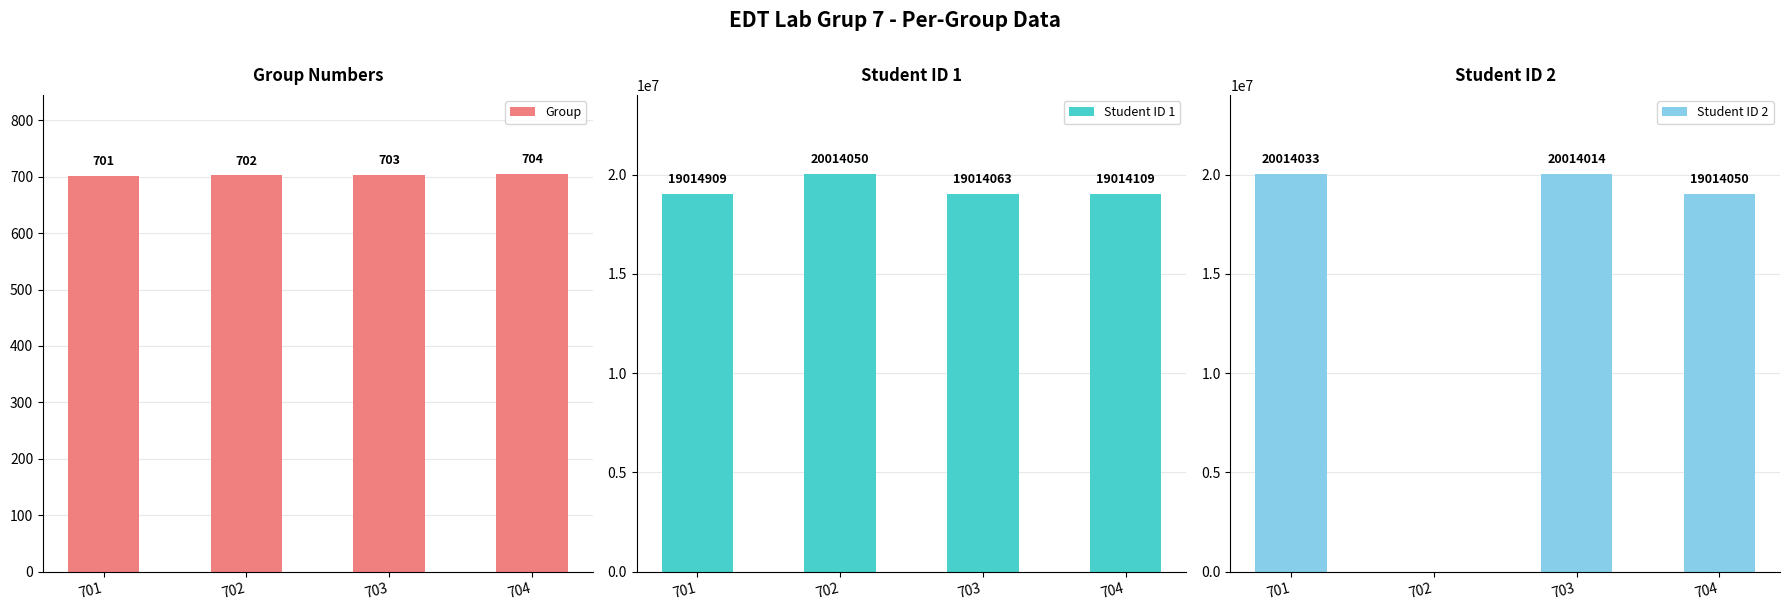

Reading left to right, list all the values displayed in this chart.

Group: 701=701	702=702	703=703	704=704
Student ID 1: 701=19014909	702=20014050	703=19014063	704=19014109
Student ID 2: 701=20014033	702=0	703=20014014	704=19014050